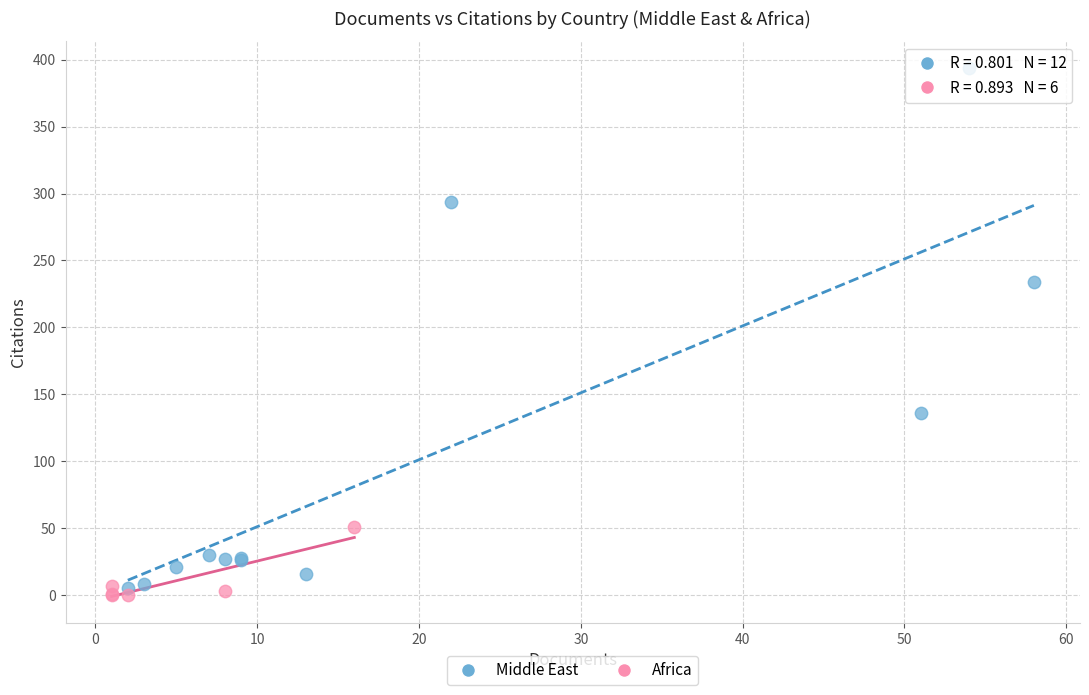

Which series reaches the maximum Y coordinate?

Middle East